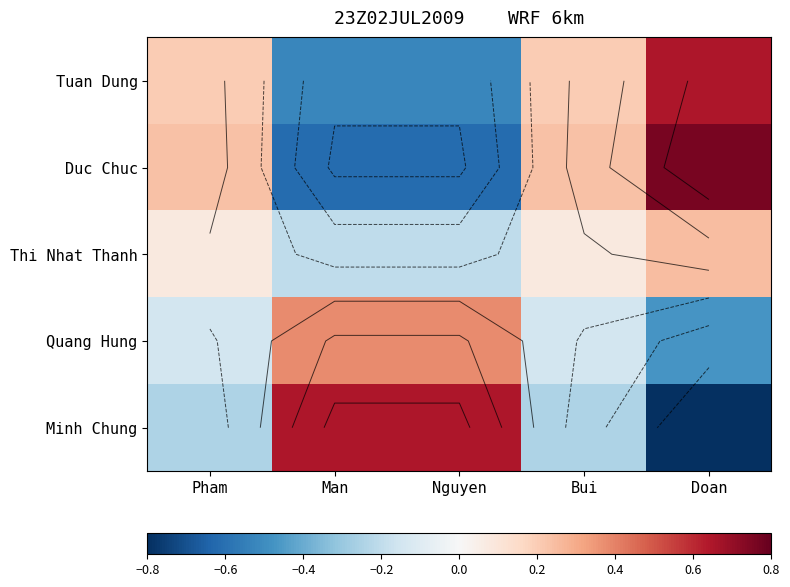

At which category is the sum across all series the highest?

Doan